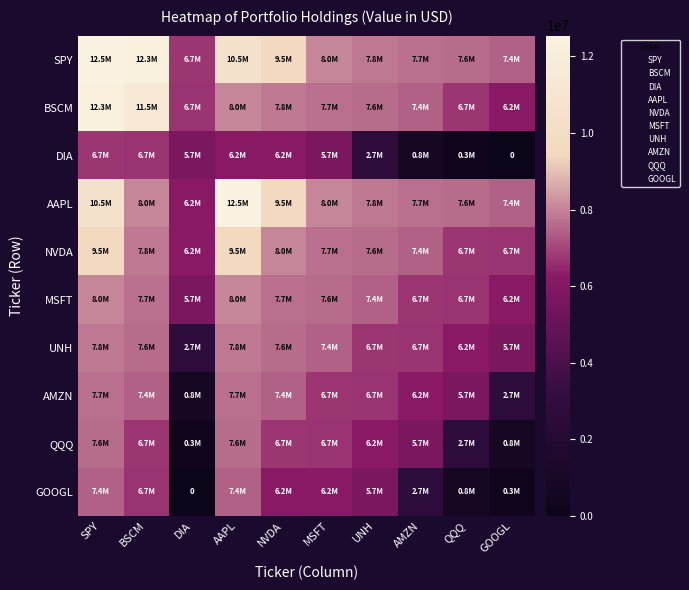

Which category has the highest value in the UNH series?

SPY